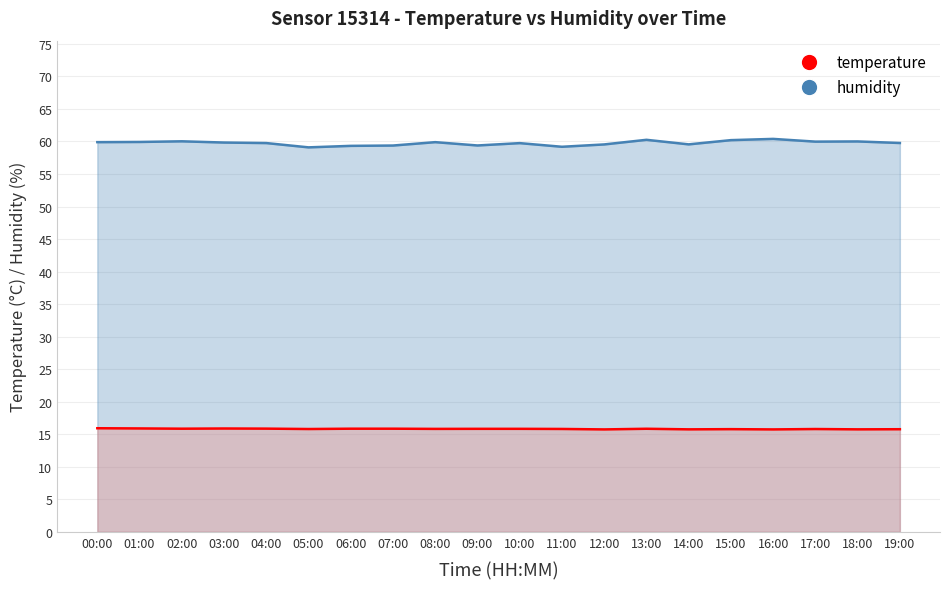

Which label corresponds to the largest value in the chart?

16:00